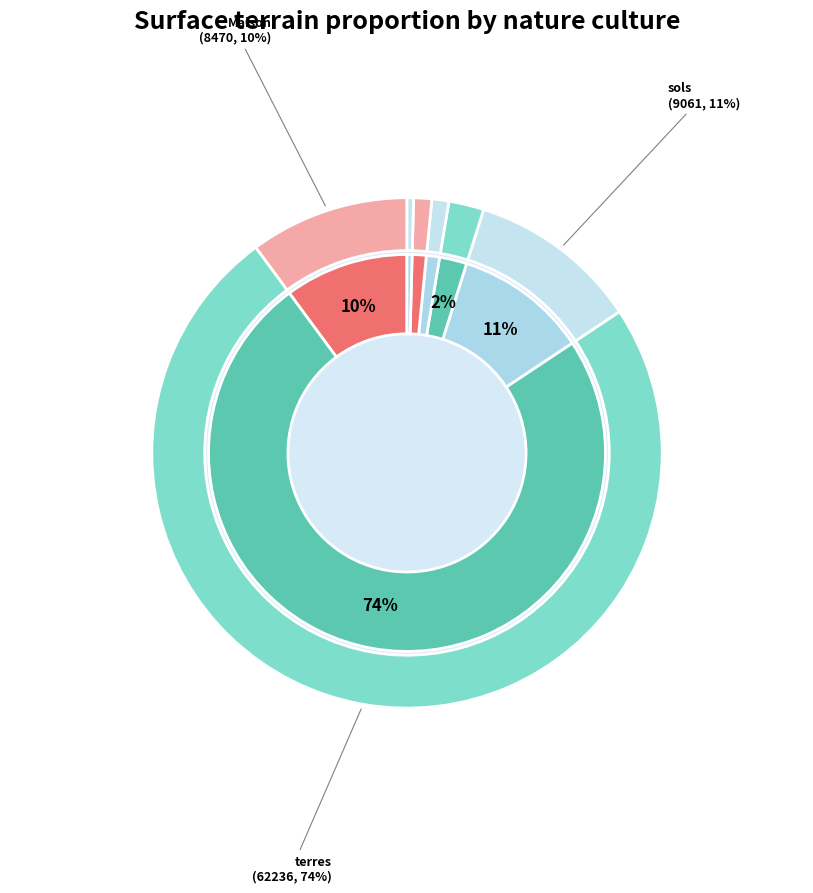

Rank the categories by value from lowest to highest.

Local industriel. commercial ou assimilé, pâtures, terrains a bâtir, jardins, Maison, sols, terres